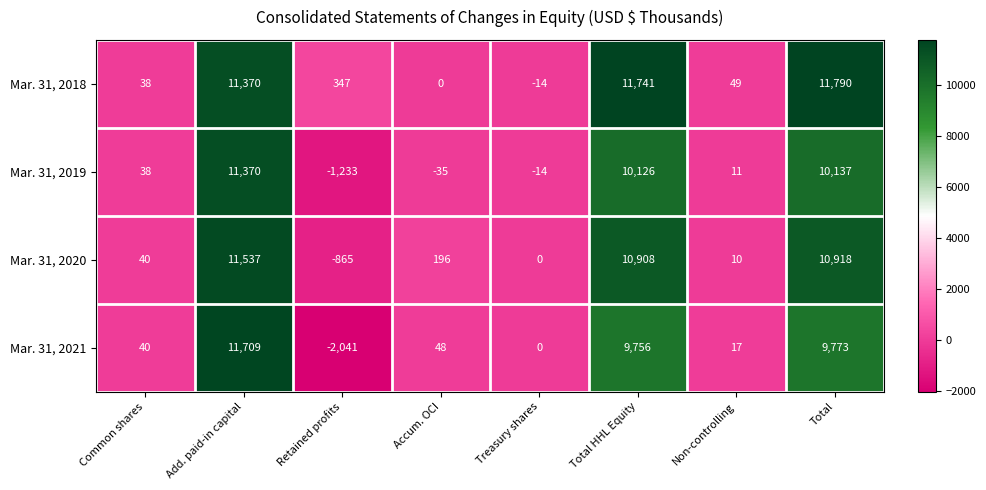

True or false: Mar. 31, 2020 has a value of 18 at Common shares.

False